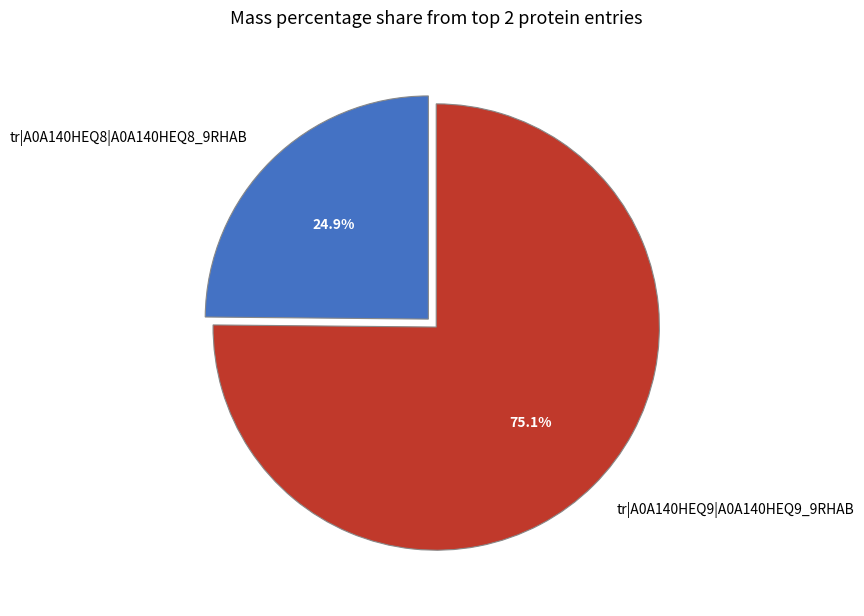

Which category accounts for the majority?

tr|A0A140HEQ9|A0A140HEQ9_9RHAB